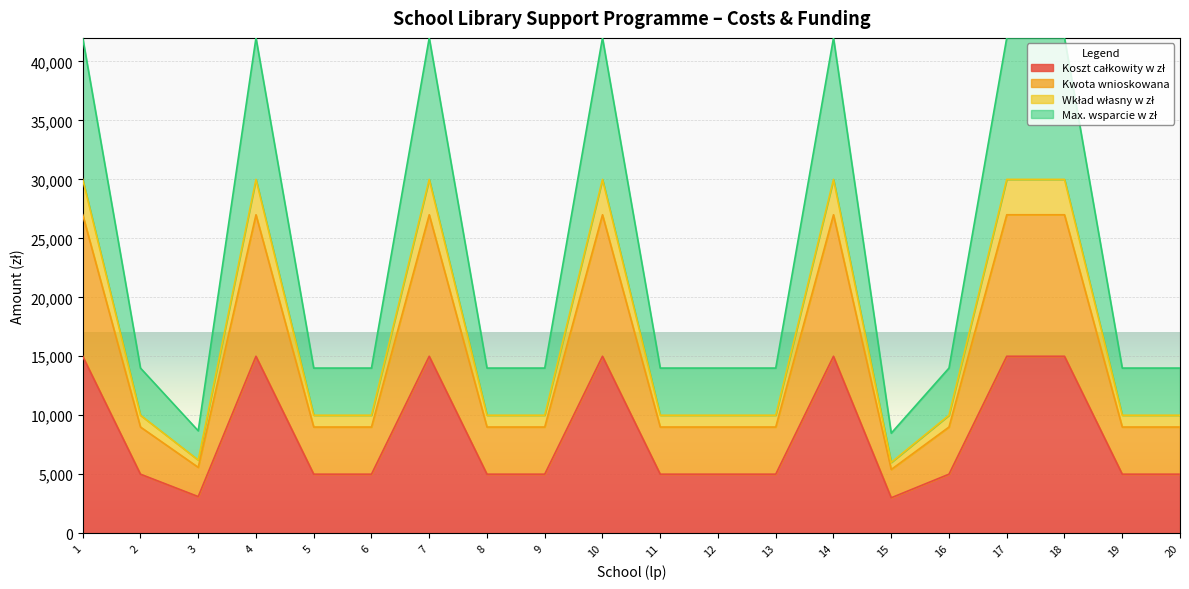

True or false: Kwota wnioskowana and Wkład własny w zł cross at least once.

False